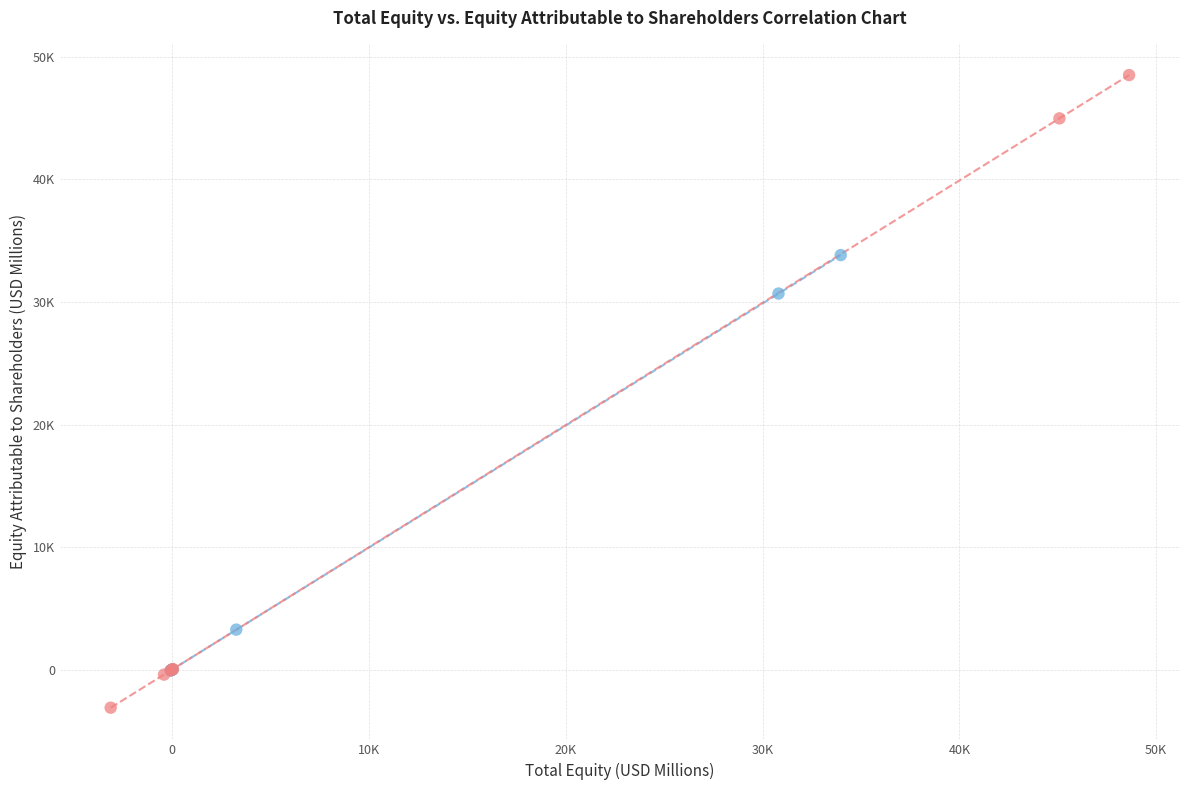

What are all the series names shown in the legend?

2021 Equity, 2022 Equity